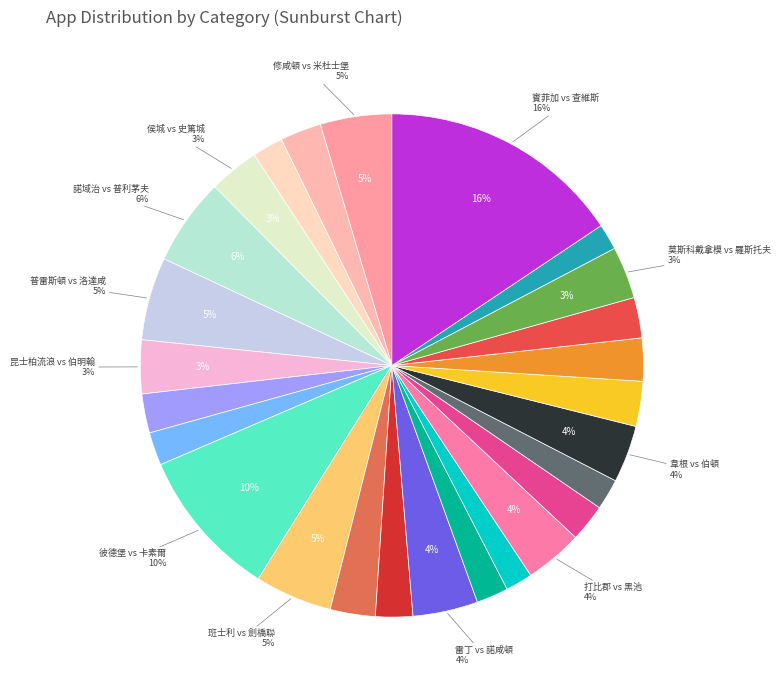

Count the number of slices in the pie.

26